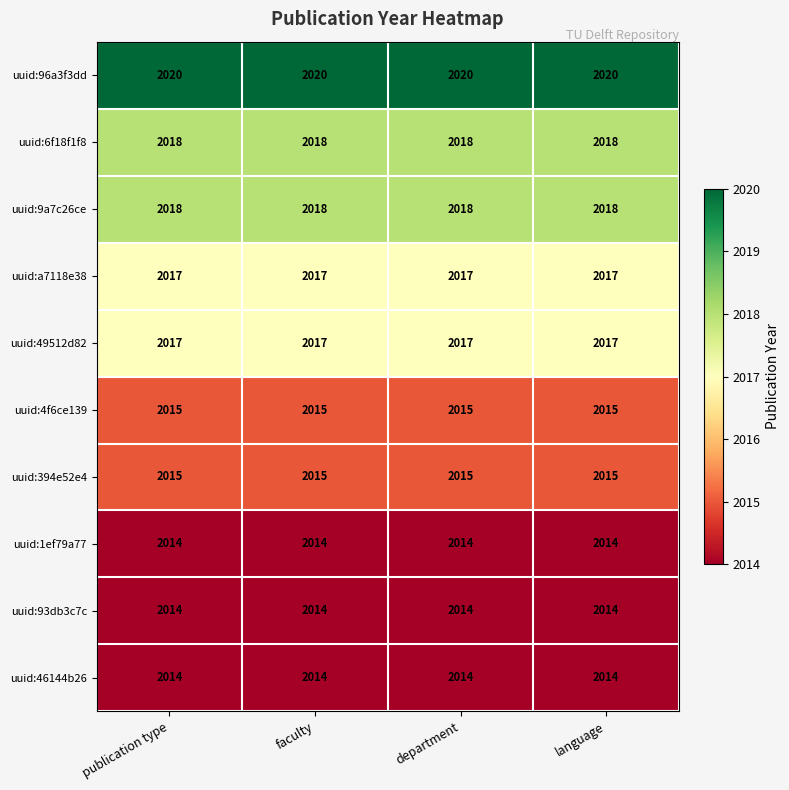

What is the sum of the uuid:96a3f3dd values at department and faculty?

4040